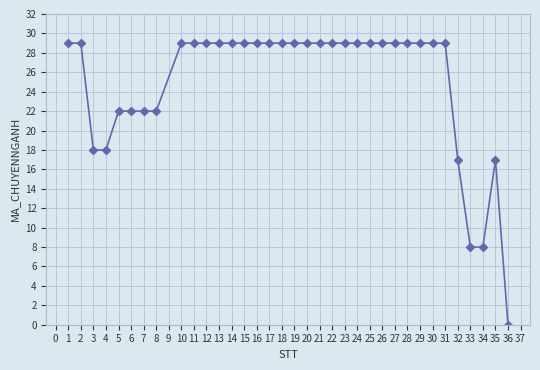

What is the value of the 25th point from the left?

29